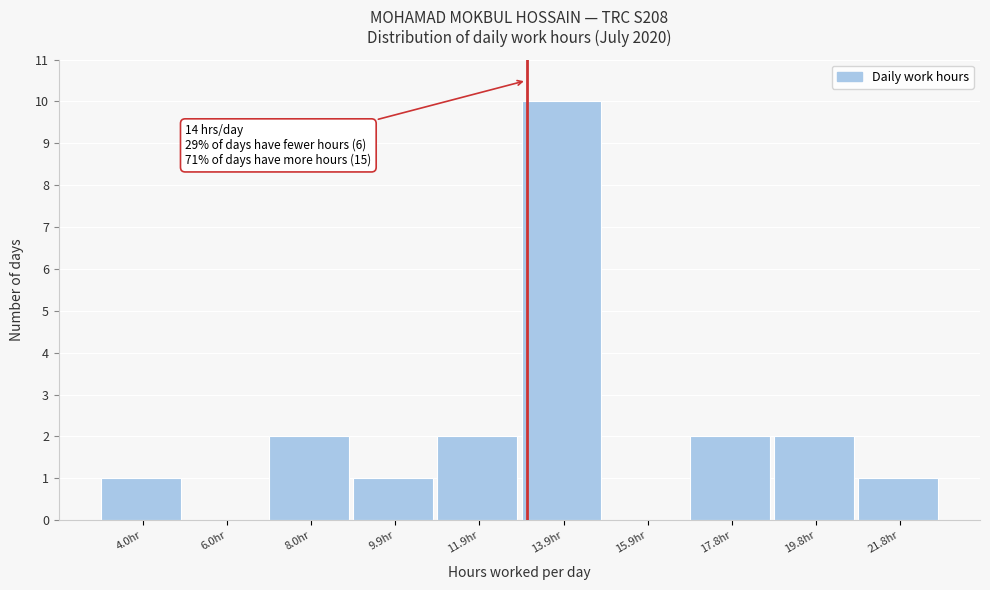

Reading right to left, transcribe all the data shown in this chart.

21.8hr=1	19.8hr=2	17.8hr=2	15.9hr=0	13.9hr=10	11.9hr=2	9.9hr=1	8.0hr=2	6.0hr=0	4.0hr=1